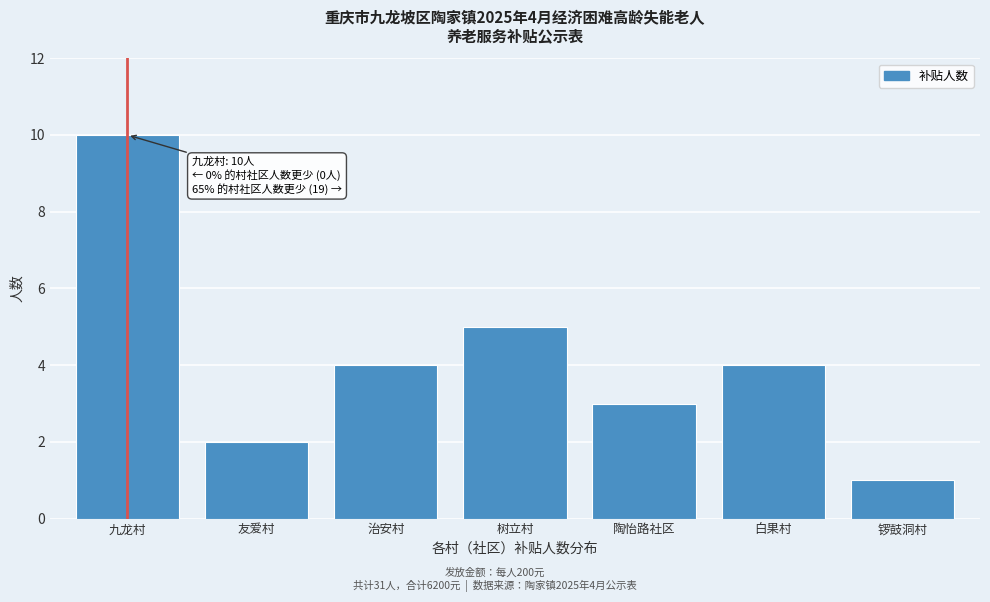

Reading right to left, list all the values displayed in this chart.

锣鼓洞村=1	白果村=4	陶怡路社区=3	树立村=5	治安村=4	友爱村=2	九龙村=10